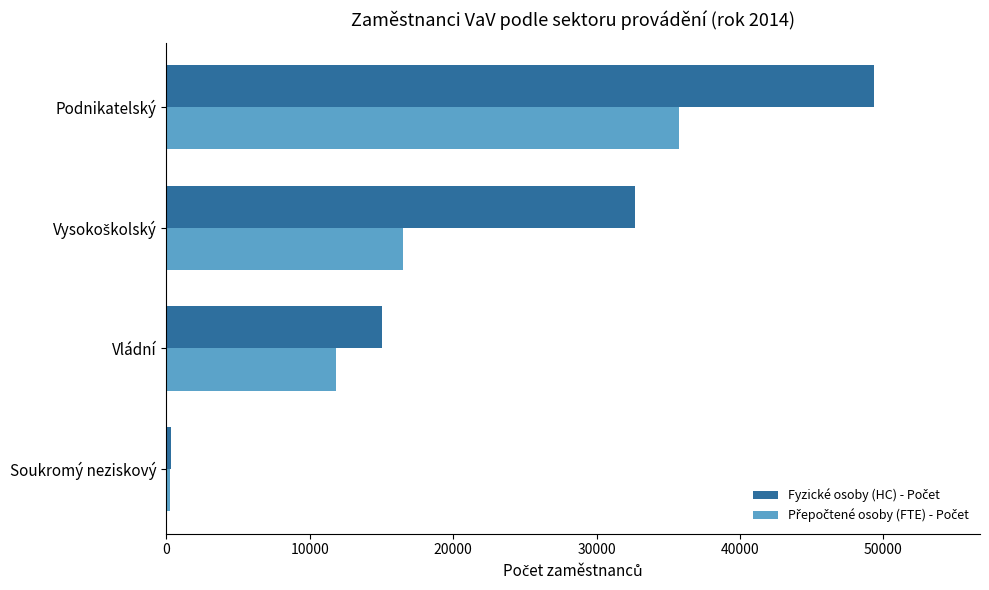

At which category is the sum across all series the highest?

Podnikatelský